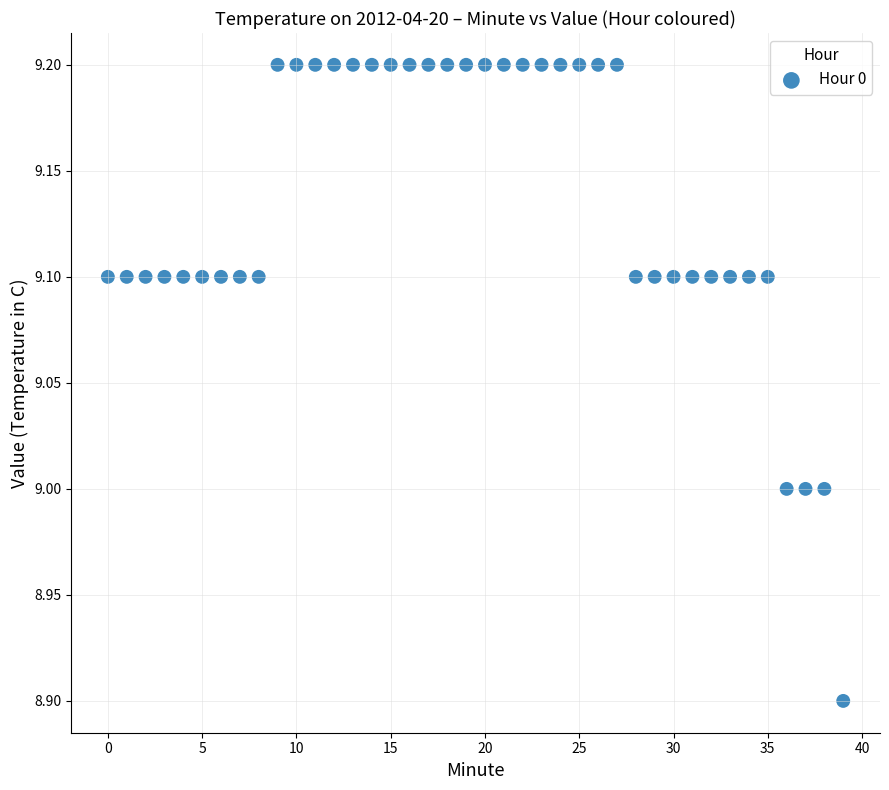

What is the range of Y values (max minus min)?

0.3